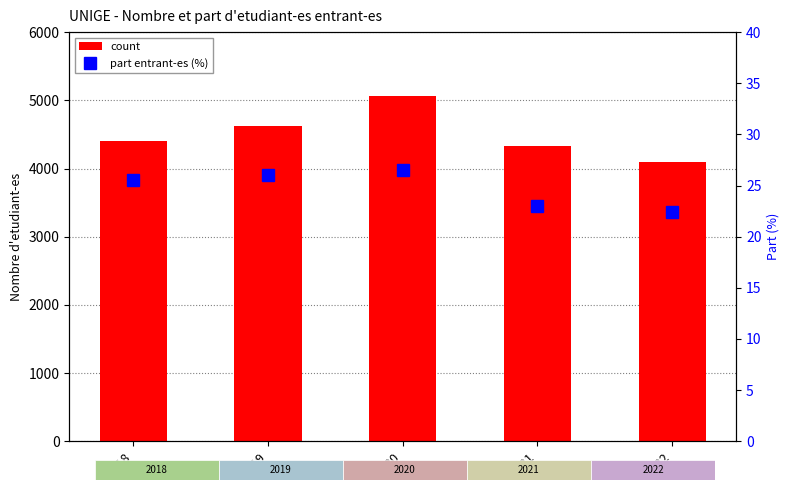

Reading left to right, what are all the values shown in this chart?

count: 2018=4406.0	2019=4625.0	2020=5057.0	2021=4337.0	2022=4090.0
part entrant-es (%): 2018=25.5	2019=26.1	2020=26.5	2021=23.0	2022=22.4